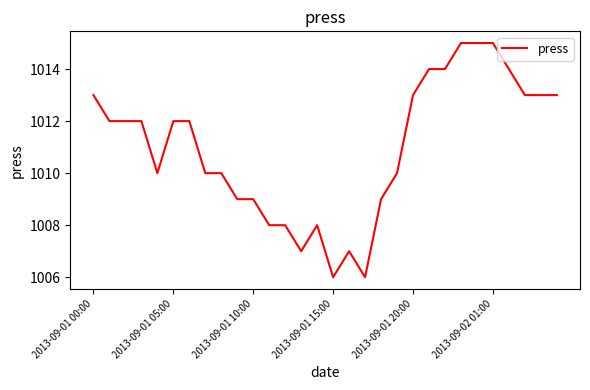

What is the difference between the maximum and minimum values?

9